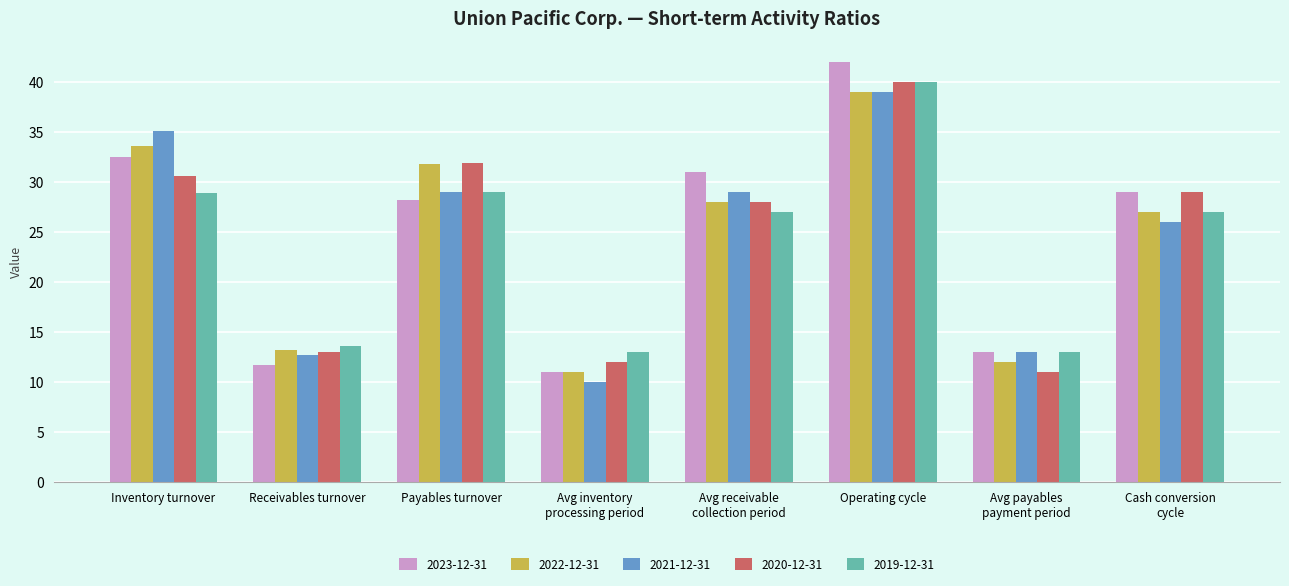

What is the greatest value displayed?

42.0